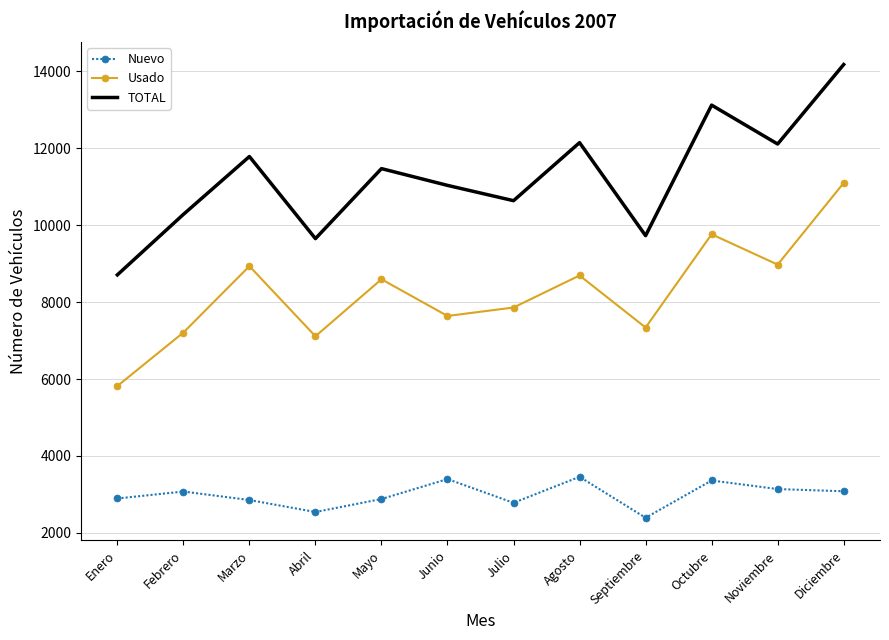

Is it true that Nuevo equals 3790 at Abril?

False